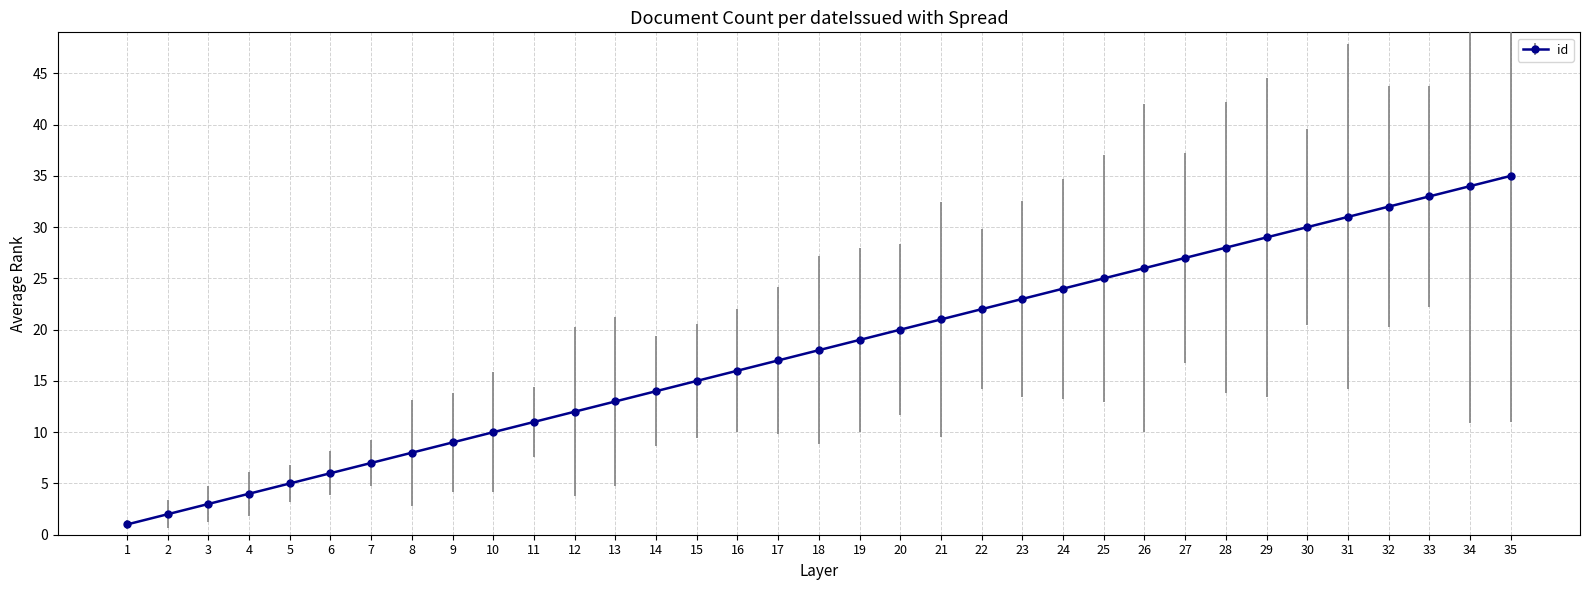

How many lines are shown in the chart?

1